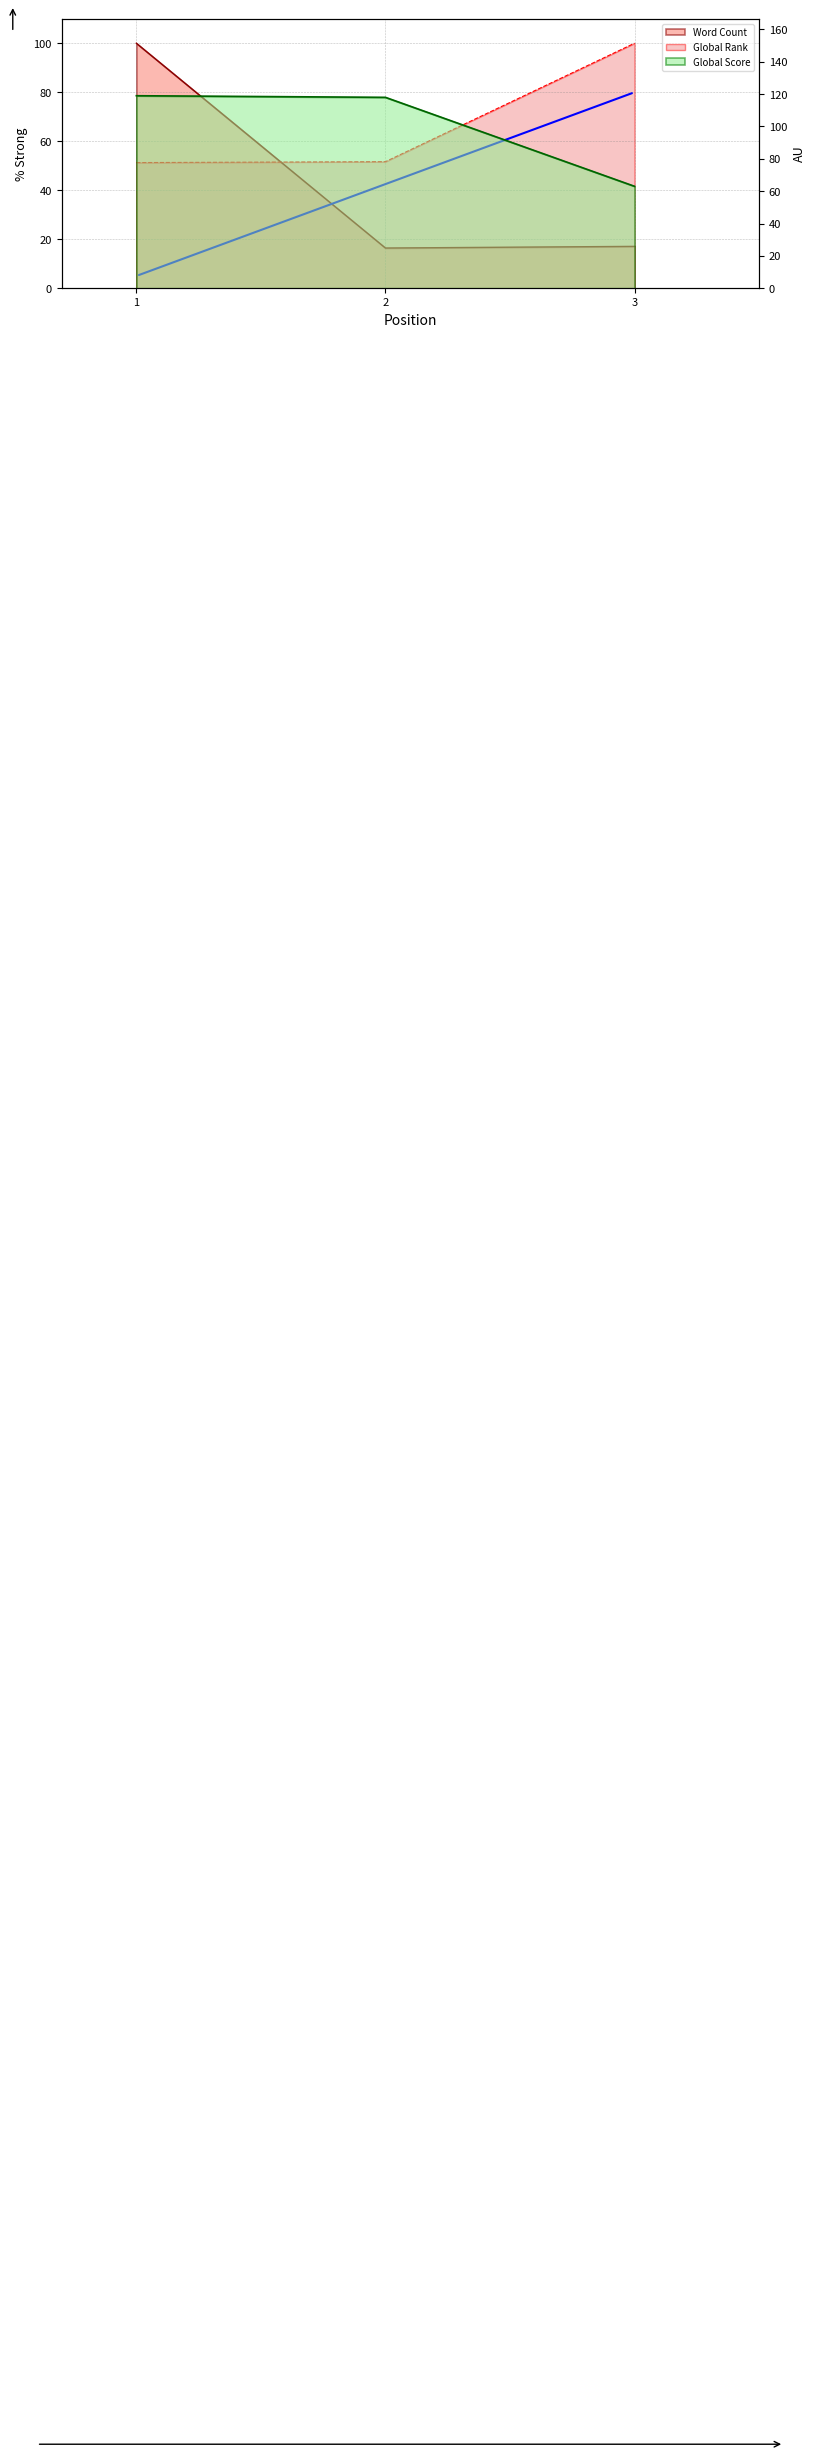

What is the spread (max minus min) of values at 2?

101.6